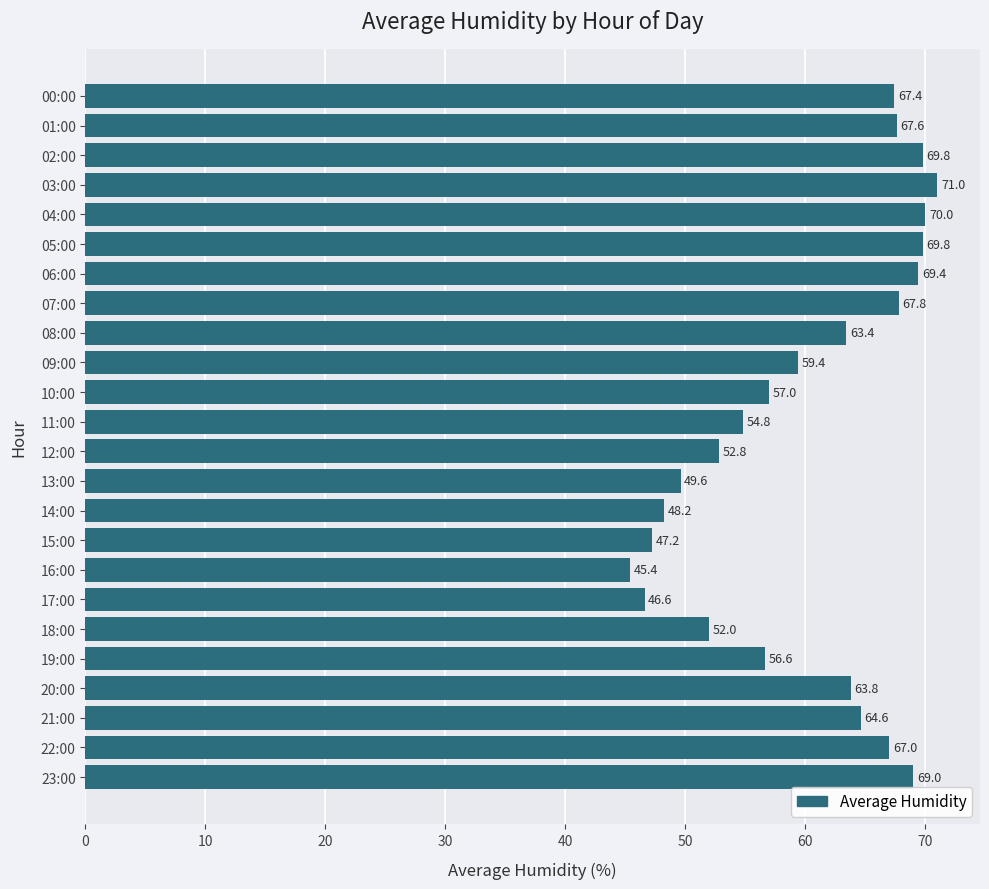

What is the sum of all values?

1450.2